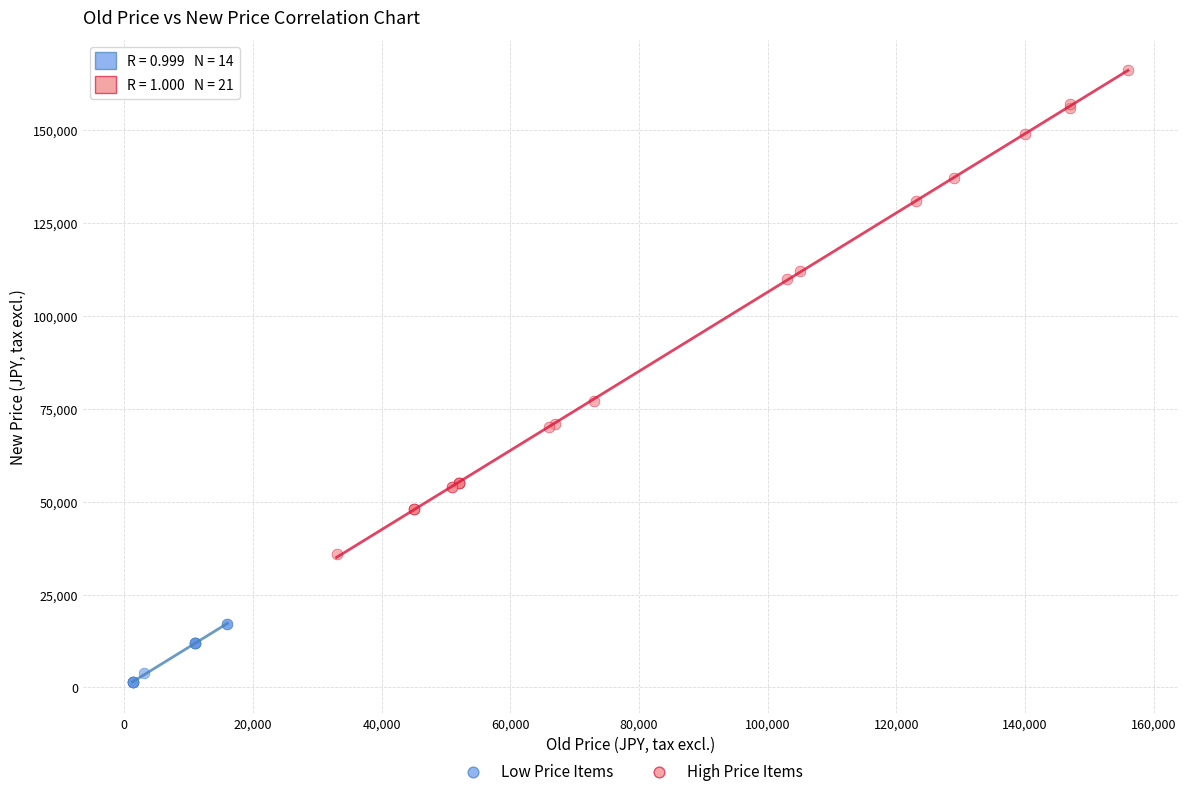

Which series has the widest spread of Y values?

High Price Items